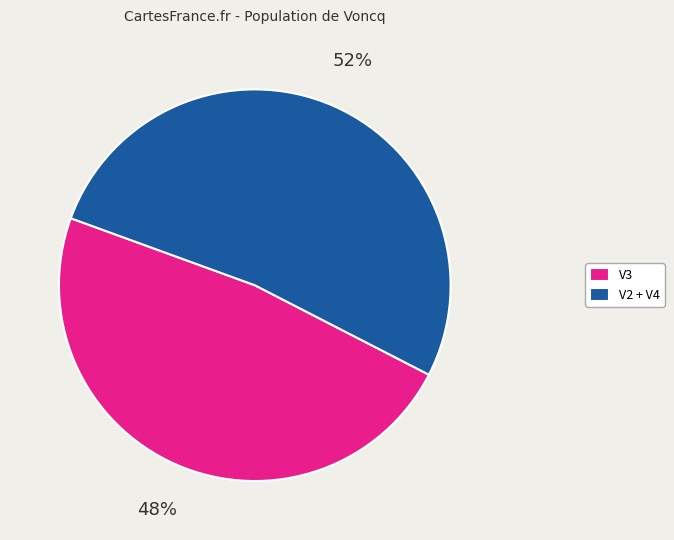

Is it true that V2 + V4 is 43% of the pie?

False